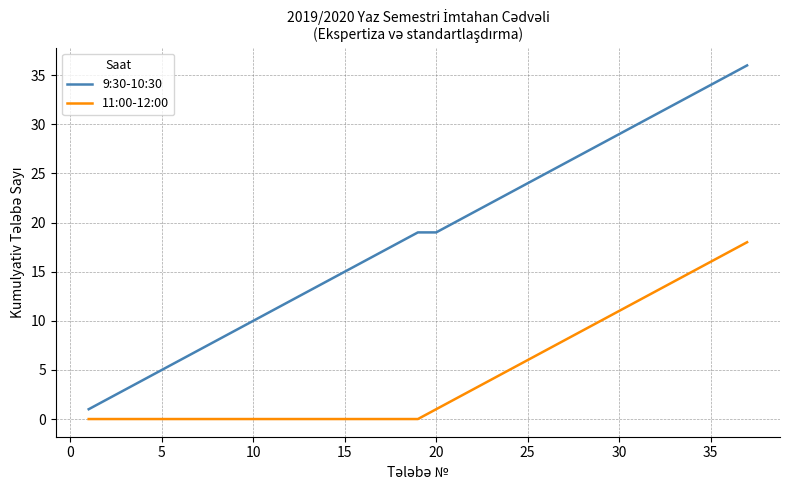

List the series in order of their overall mean, lowest first.

11:00-12:00, 9:30-10:30